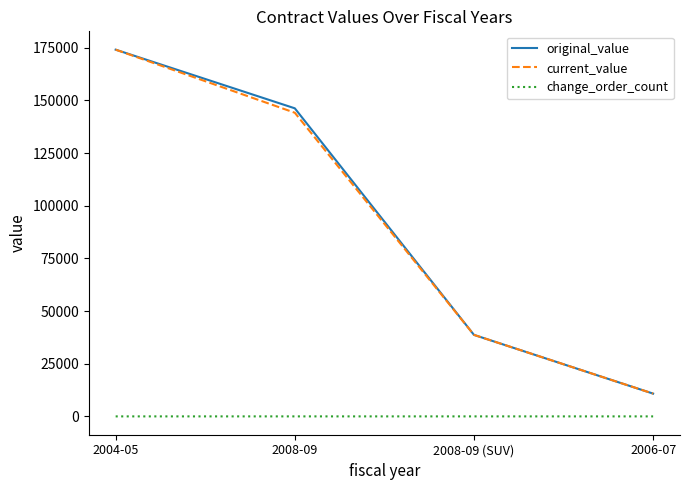

Between 2004-05 and 2008-09, which series saw the biggest shift?

current_value